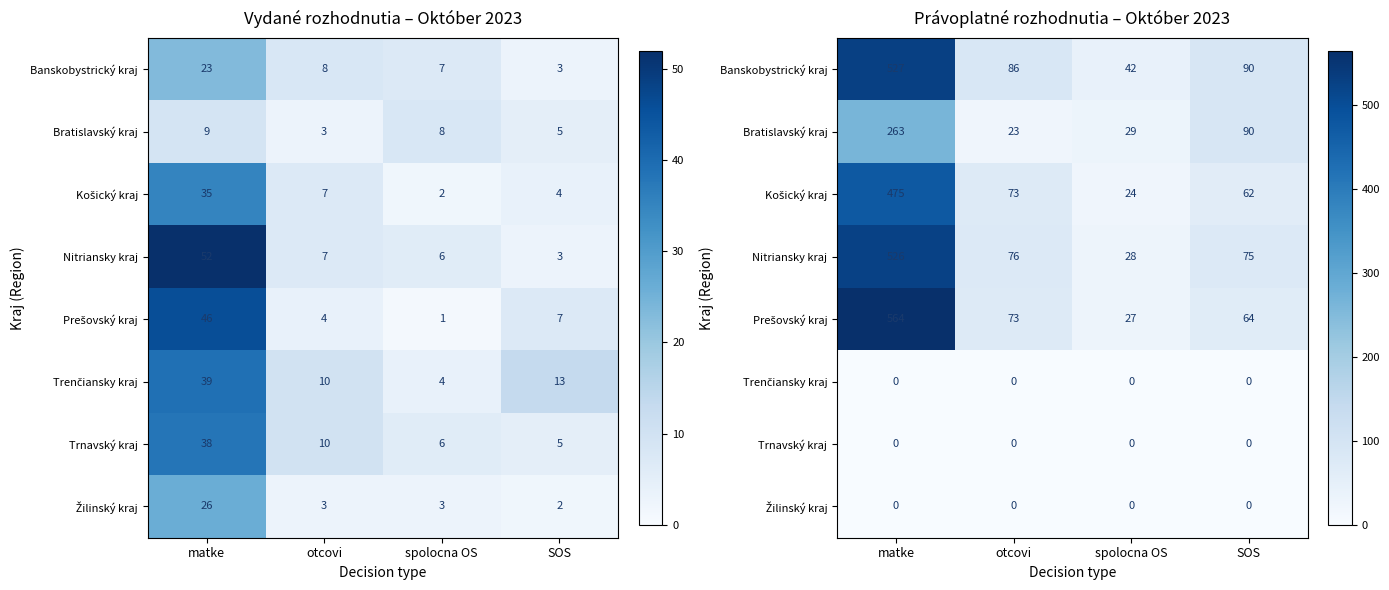

Which series has the widest spread of values?

Prešovský kraj